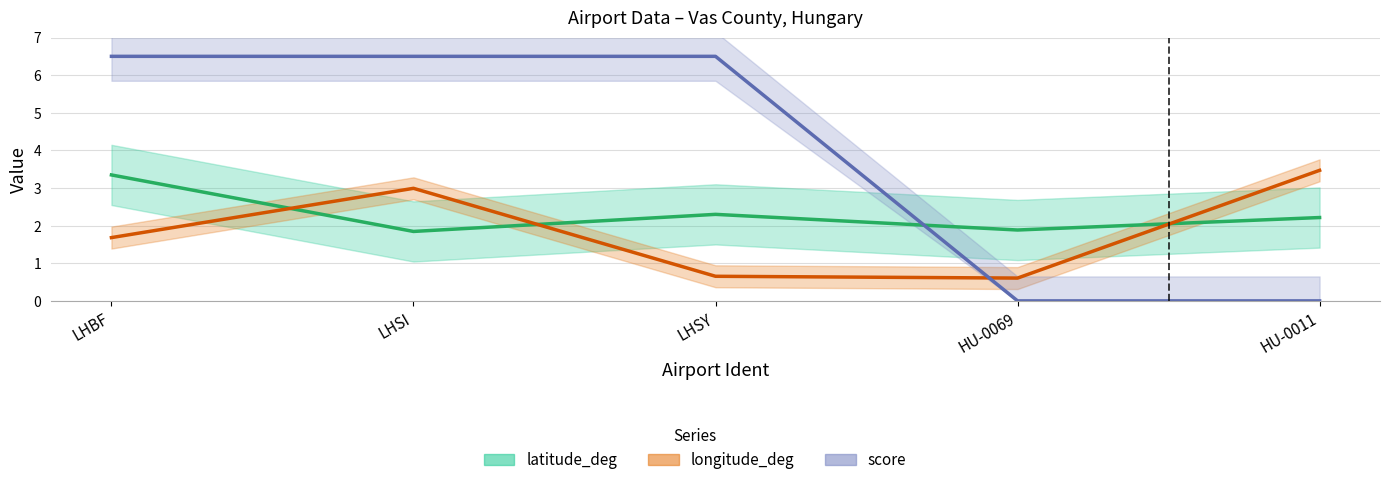

What is the average value of the longitude_deg series?

1.9